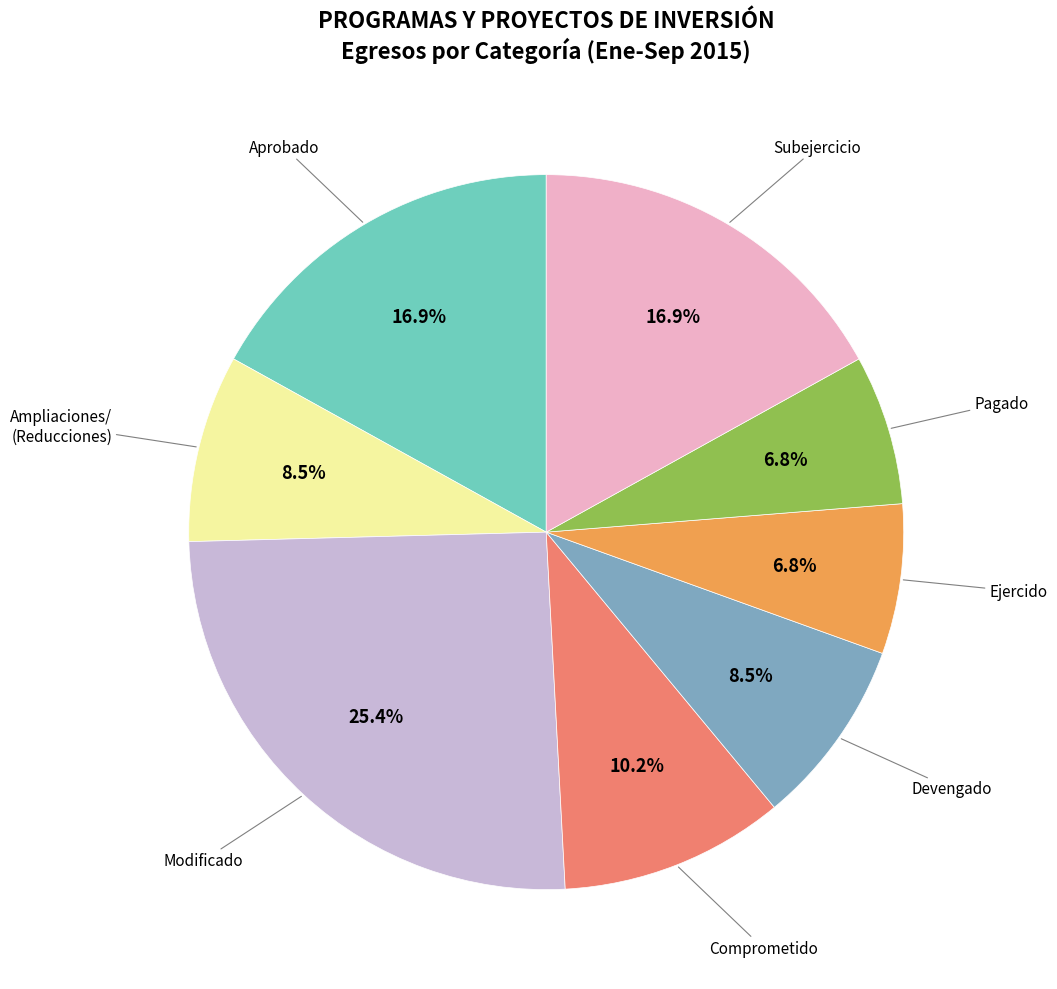

Is there a majority slice in this chart?

No